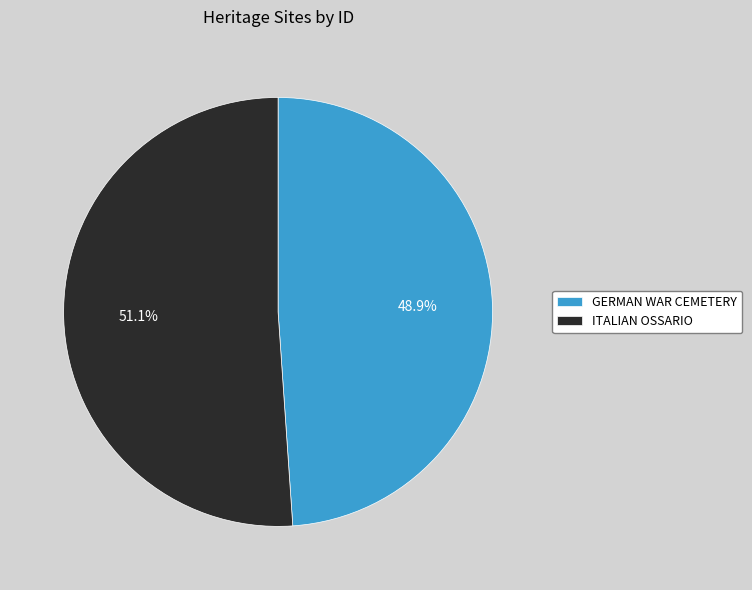

To the nearest percent, what portion does GERMAN WAR CEMETERY represent?

49%